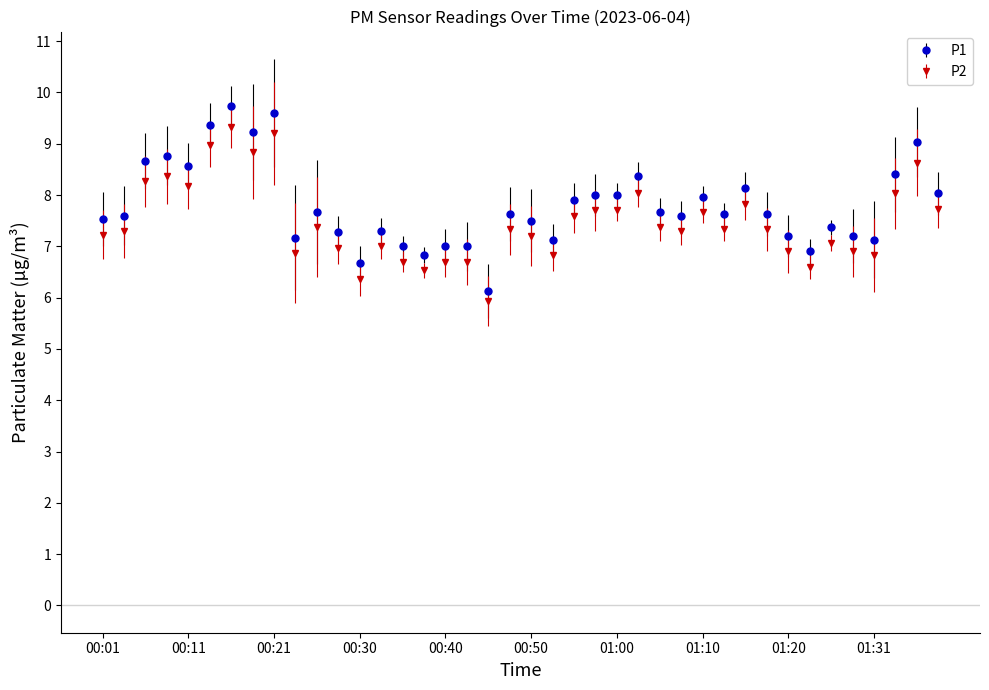

True or false: P2 and P1 intersect in this chart.

False